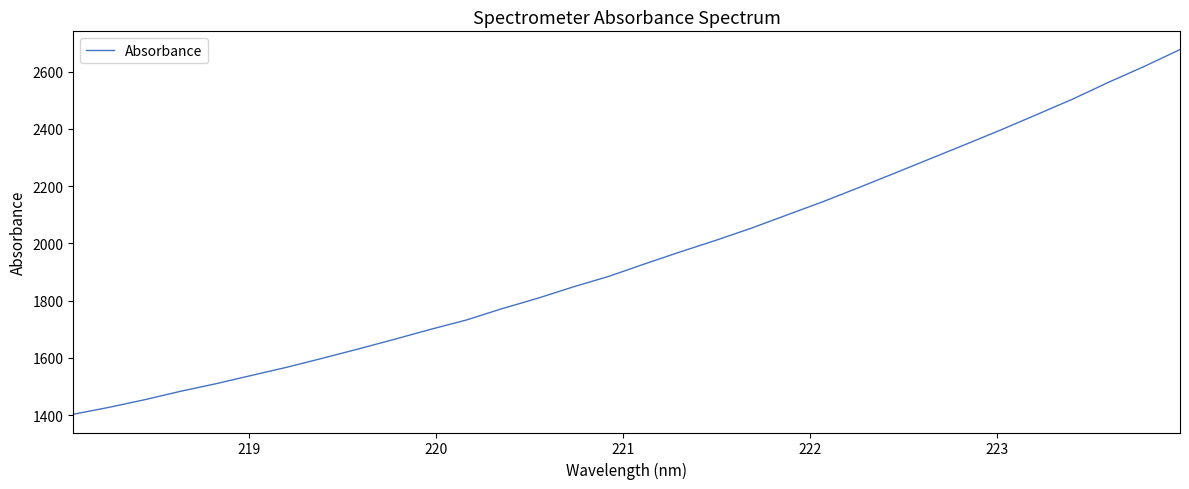

What is the smallest value displayed?

1403.0